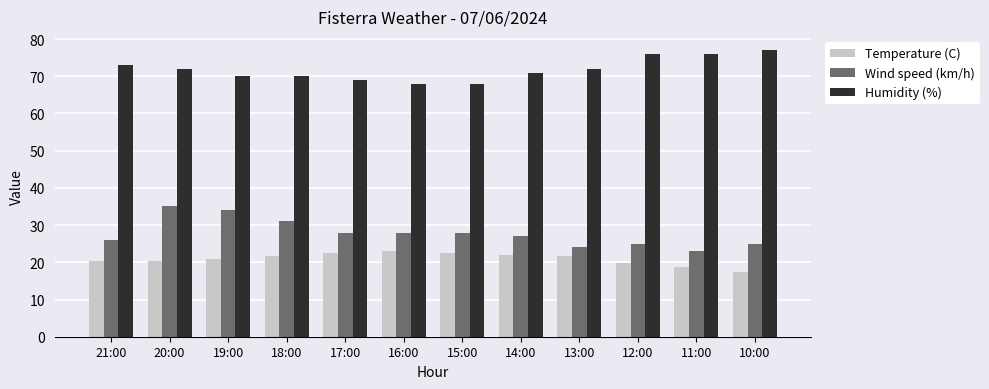

At which category is the sum across all series the highest?

20:00